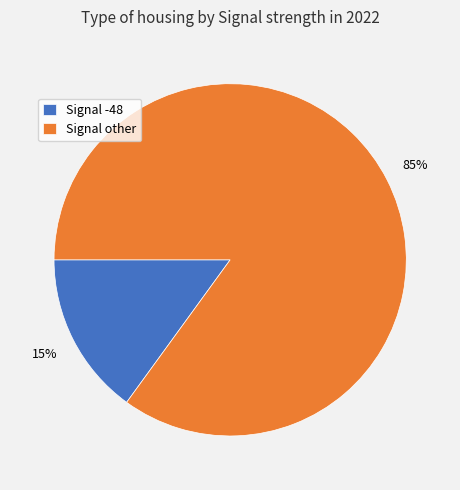

Rank the categories by value from lowest to highest.

Signal -48, Signal other